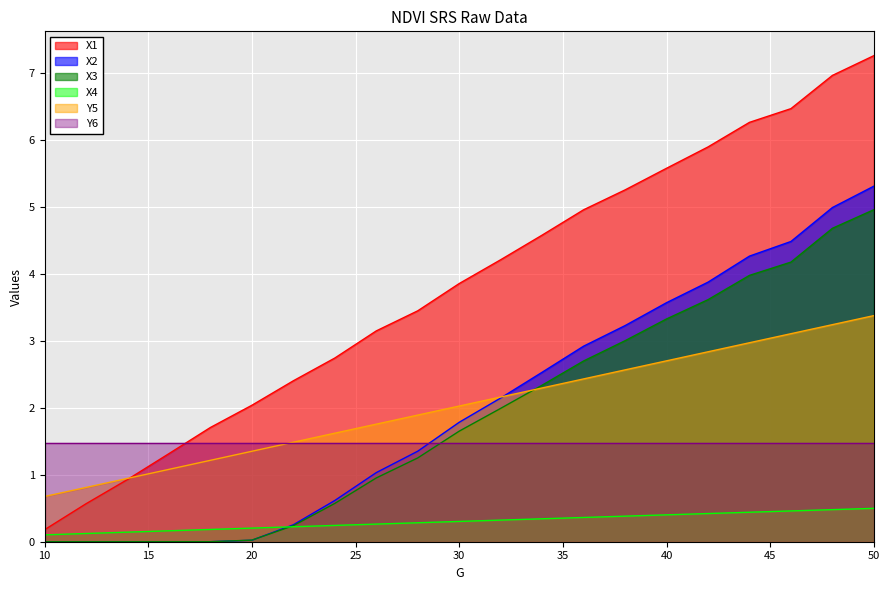

Rank the categories by X2 value from highest to lowest.

50, 48, 46, 44, 42, 40, 38, 36, 34, 32, 30, 28, 26, 24, 22, 20, 18, 10, 12, 14, 16